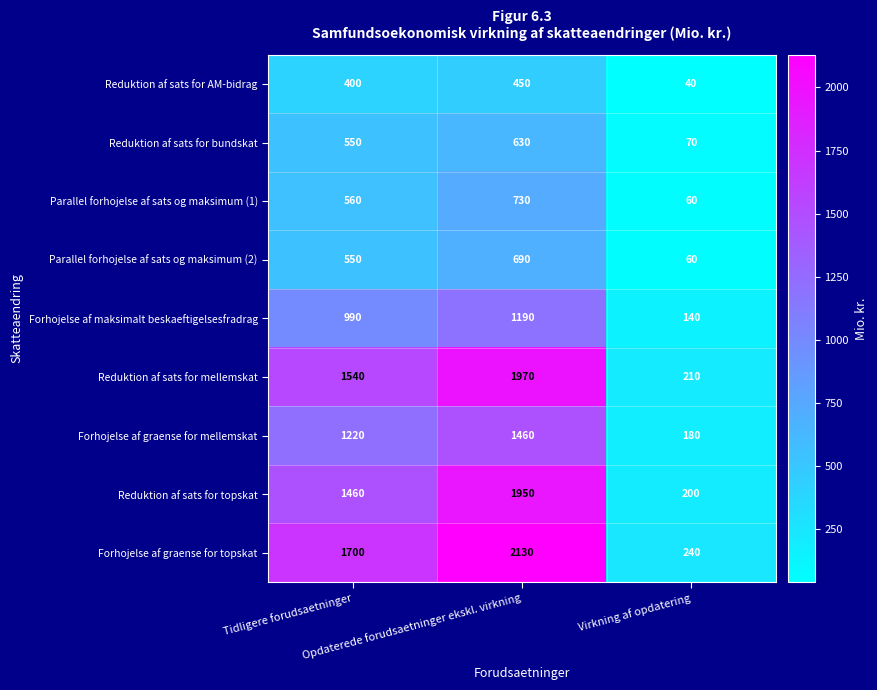

List the series in order of their peak value, highest first.

Forhojelse af graense for topskat, Reduktion af sats for mellemskat, Reduktion af sats for topskat, Forhojelse af graense for mellemskat, Forhojelse af maksimalt beskaeftigelsesfradrag, Parallel forhojelse af sats og maksimum (1), Parallel forhojelse af sats og maksimum (2), Reduktion af sats for bundskat, Reduktion af sats for AM-bidrag